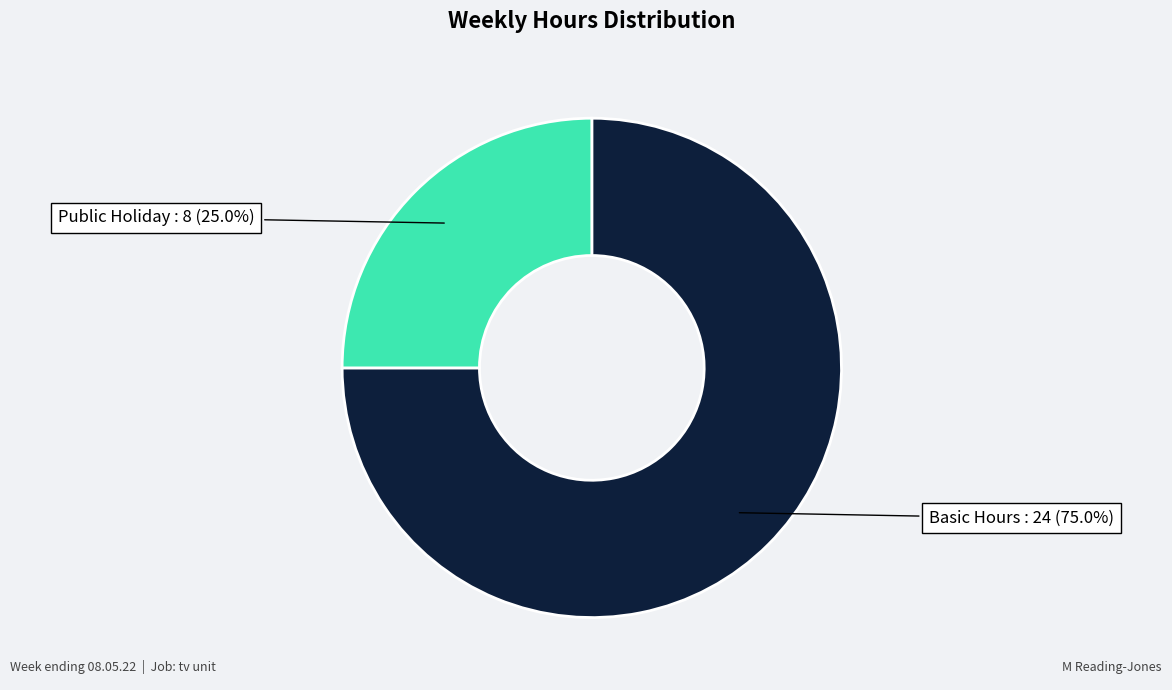

Between Public Holiday and Basic Hours, which is larger?

Basic Hours